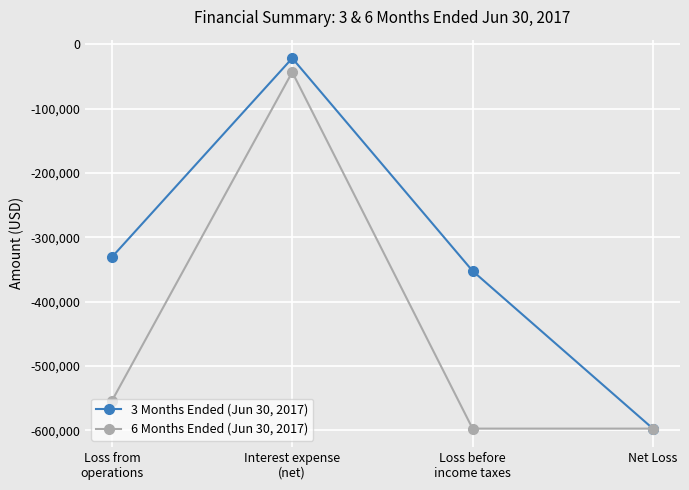

What is the maximum value shown in the chart?

-21497